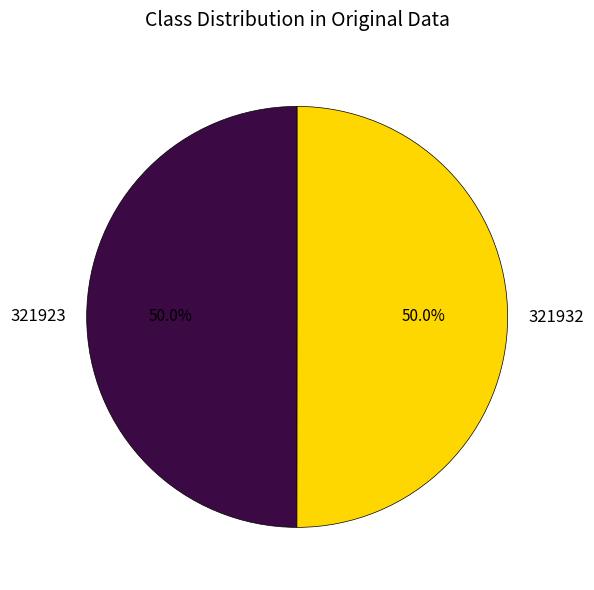

To the nearest percent, what portion does 321932 represent?

50%